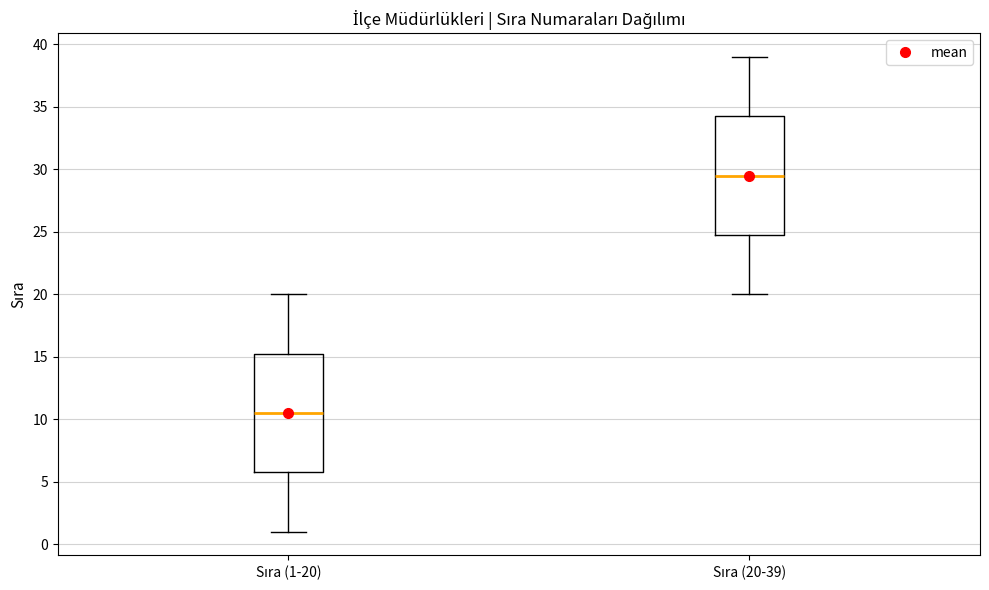

Reading left to right, transcribe this box plot: for each box, give where its median line is, the range the box spans, and where its two whiskers end, as read against the y-axis. The values are not printed on the chart, so give them approximately, as read against the axis.

Sıra (1-20): median 10.5, box 6.0 to 15.5, whiskers 1.0 to 20.0
Sıra (20-39): median 29.5, box 25.0 to 34.5, whiskers 20.0 to 39.0